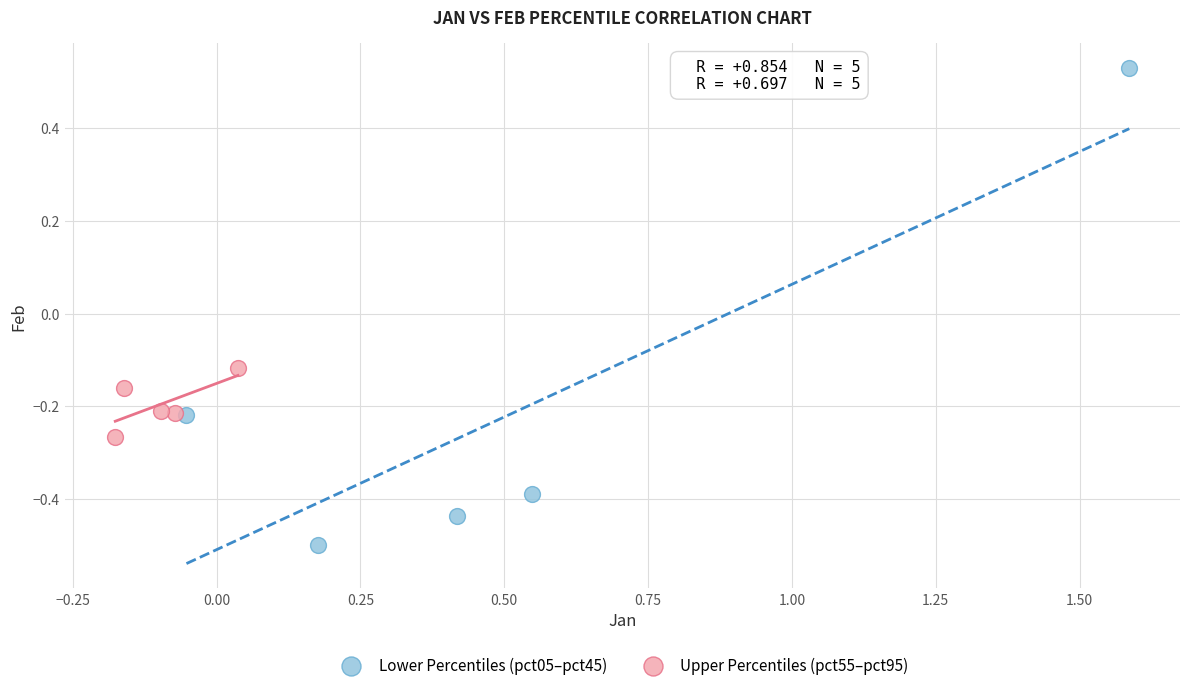

Which series reaches the minimum Y coordinate?

Lower Percentiles (pct05–pct45)